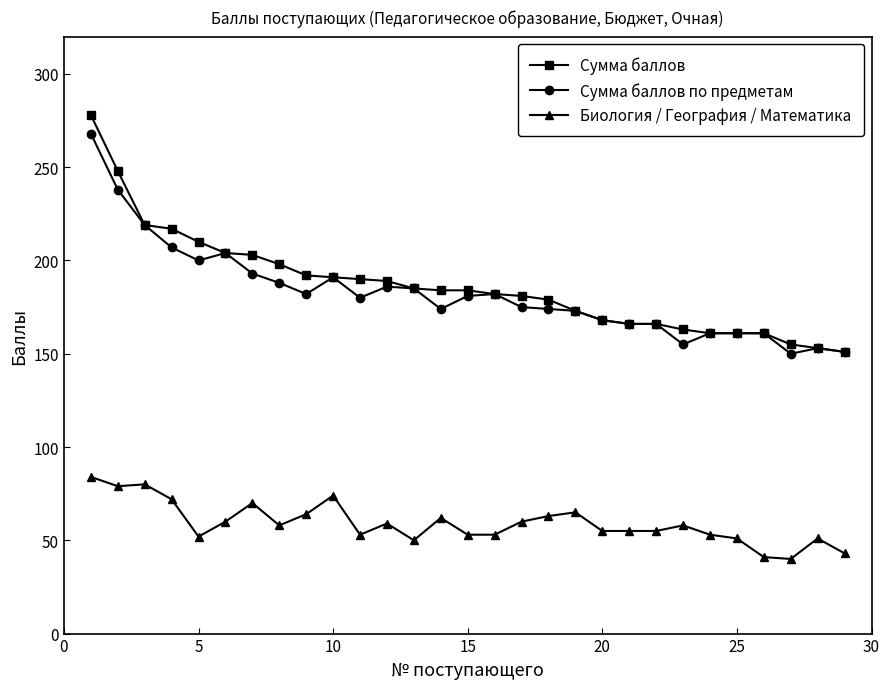

True or false: Биология / География / Математика and Сумма баллов cross at least once.

False